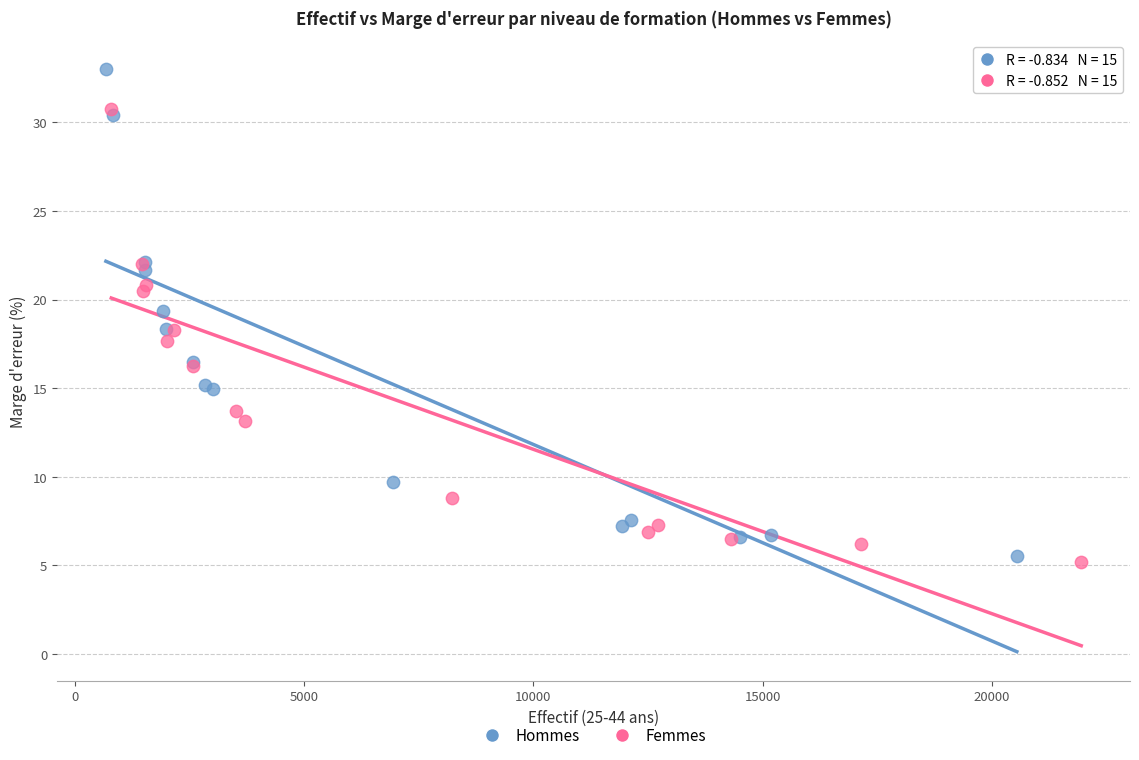

Which series reaches the minimum Y coordinate?

Femmes